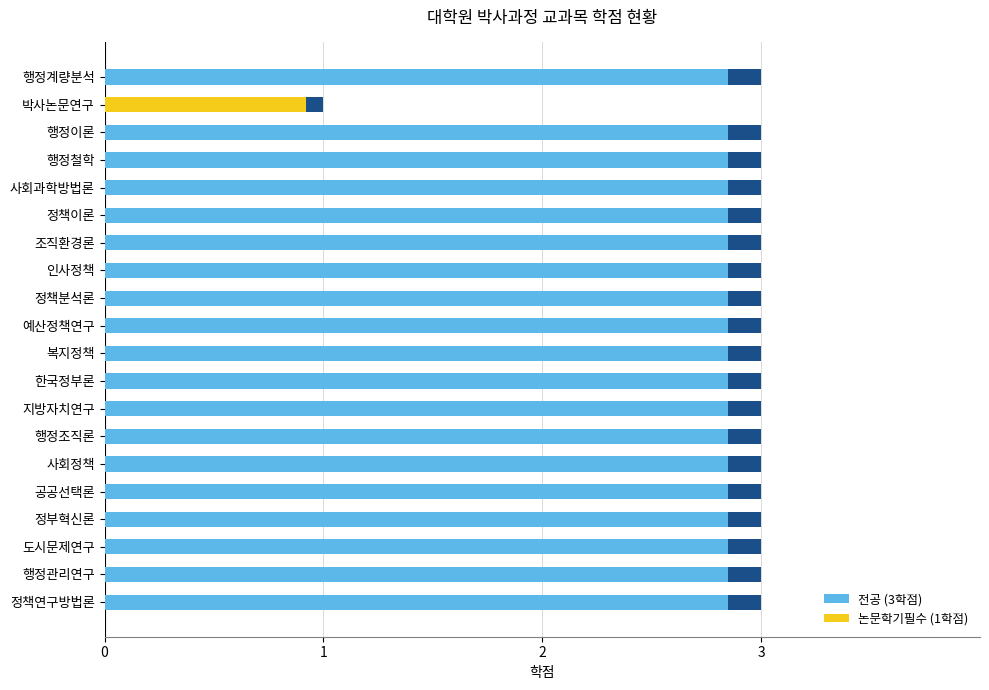

What is the total value across all series at 행정이론?

3